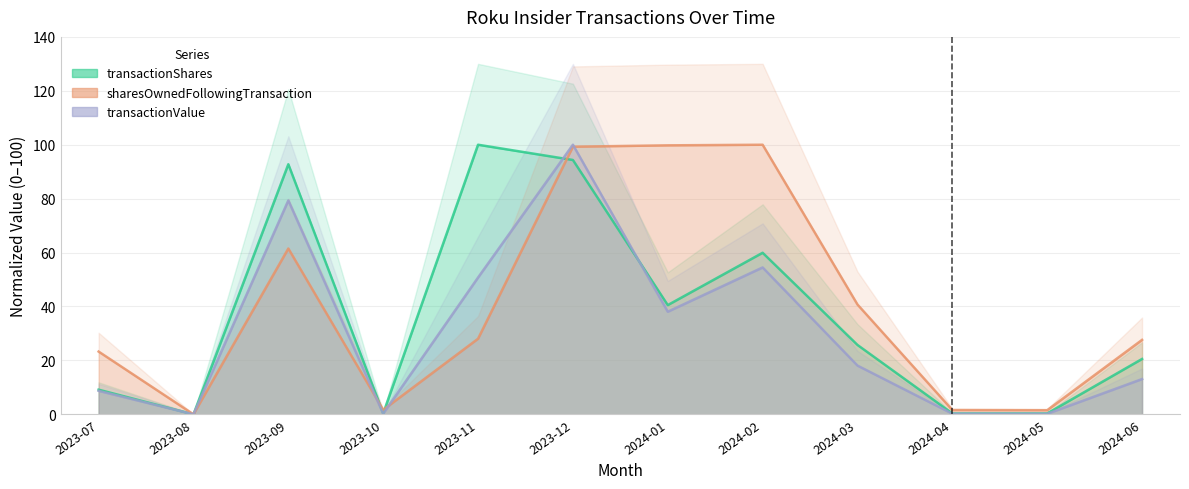

List the series in order of their peak value, lowest first.

transactionShares, sharesOwnedFollowingTransaction, transactionValue